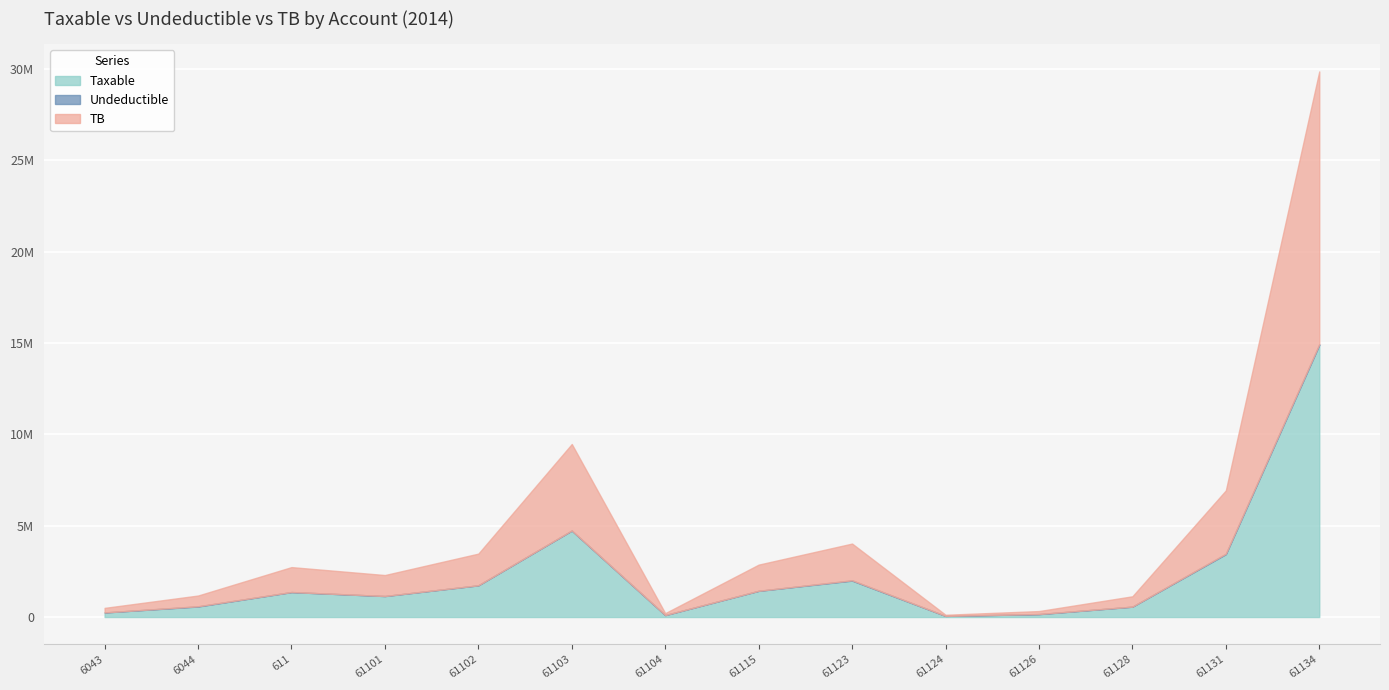

What is the highest value of the Undeductible series?

43299.0